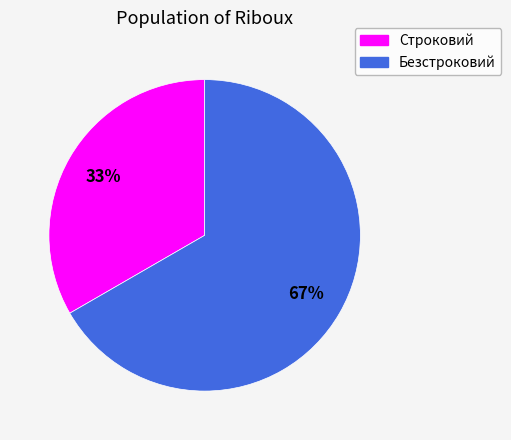

Which slice represents more than half of the pie?

Безстроковий